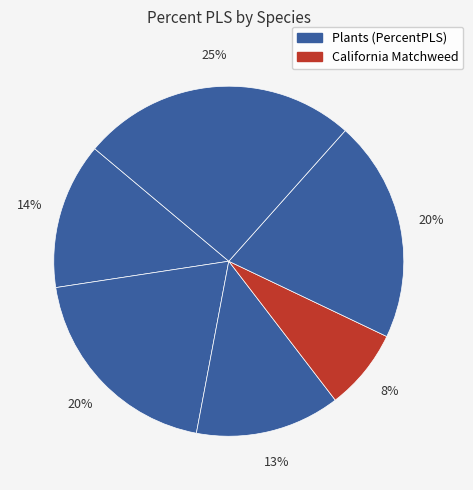

Count the number of slices in the pie.

6